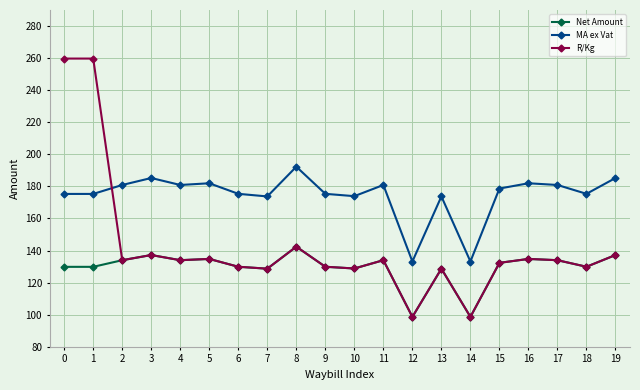

What are all the series names shown in the legend?

Net Amount, MA ex Vat, R/Kg